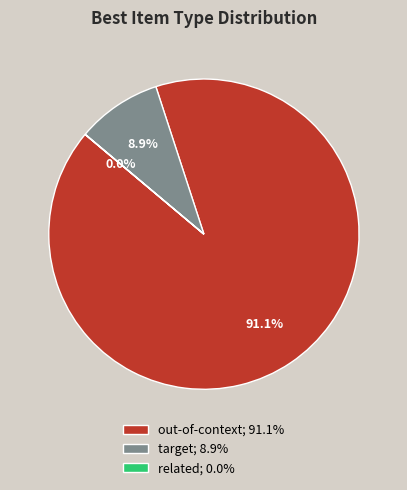

Is there a majority slice in this chart?

Yes